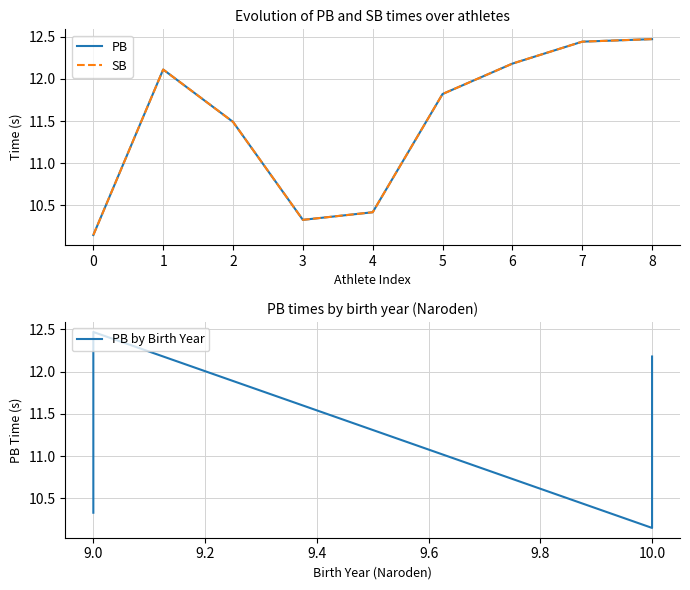

Is the value of PB at 2 greater than the value of SB at 6?

No